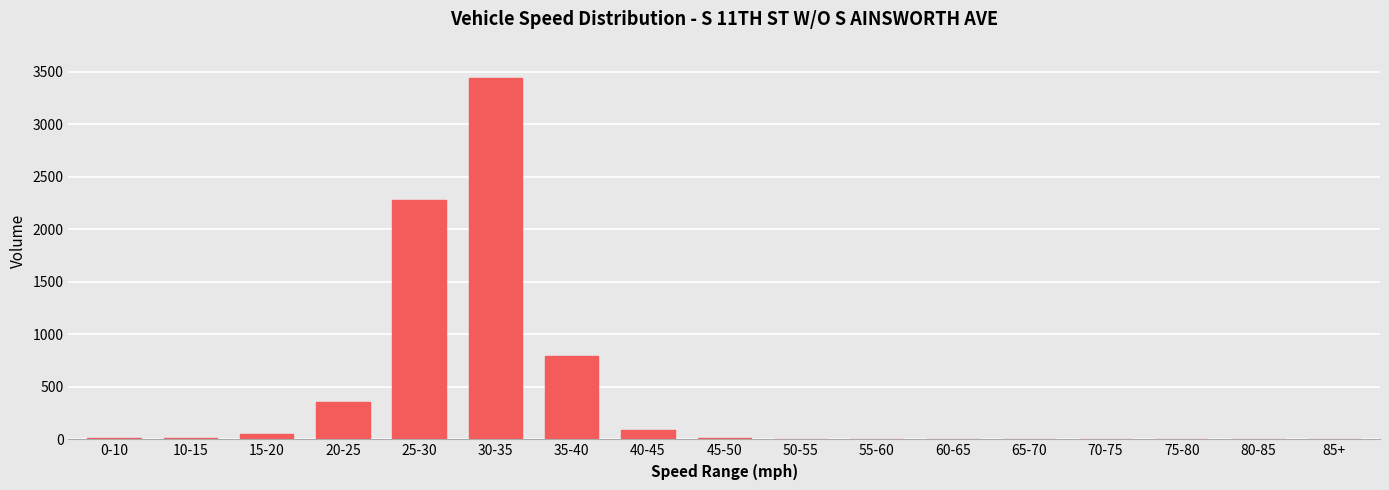

At which label is the value closest to 1721?

25-30